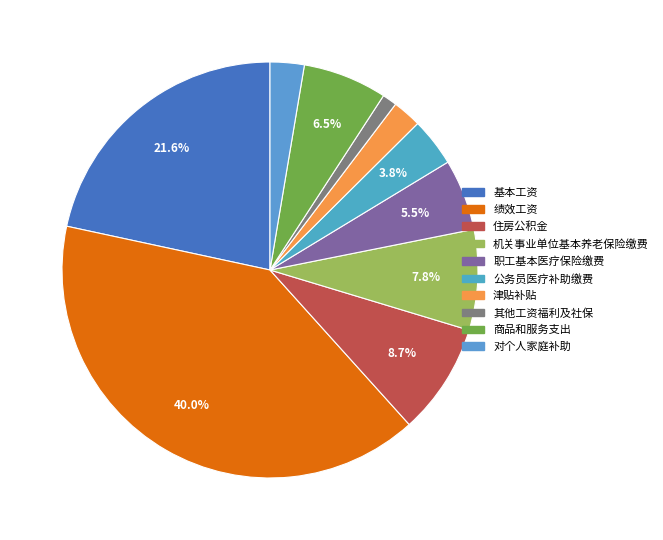

Does any single category account for the majority?

No